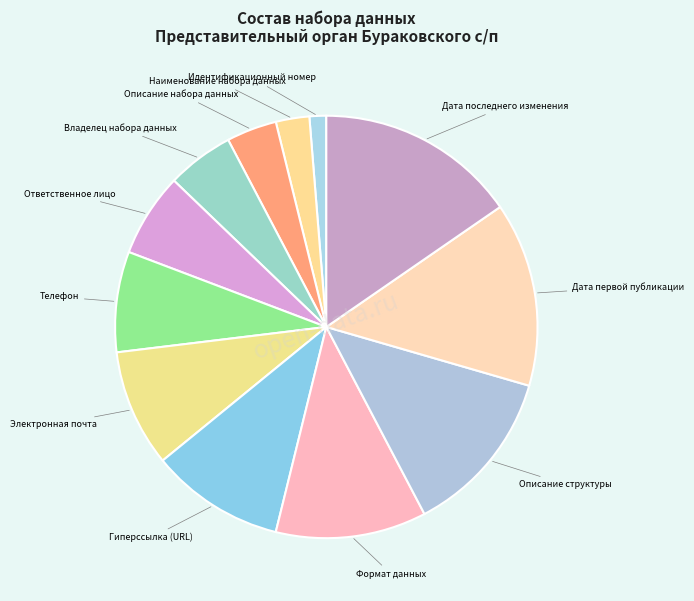

Is Формат данных the majority of the pie?

No